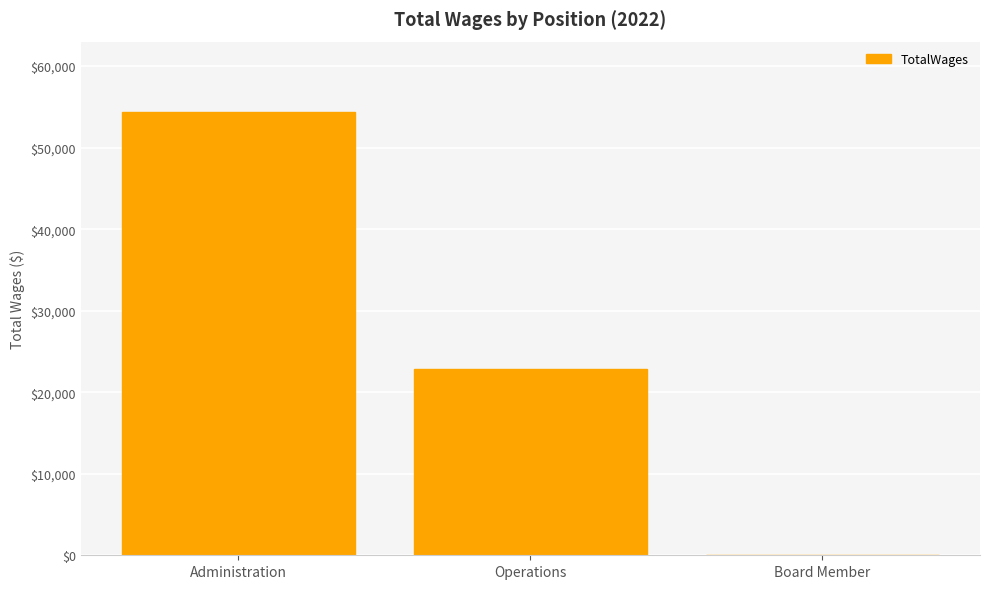

Is it true that the value at Board Member is 0?

True